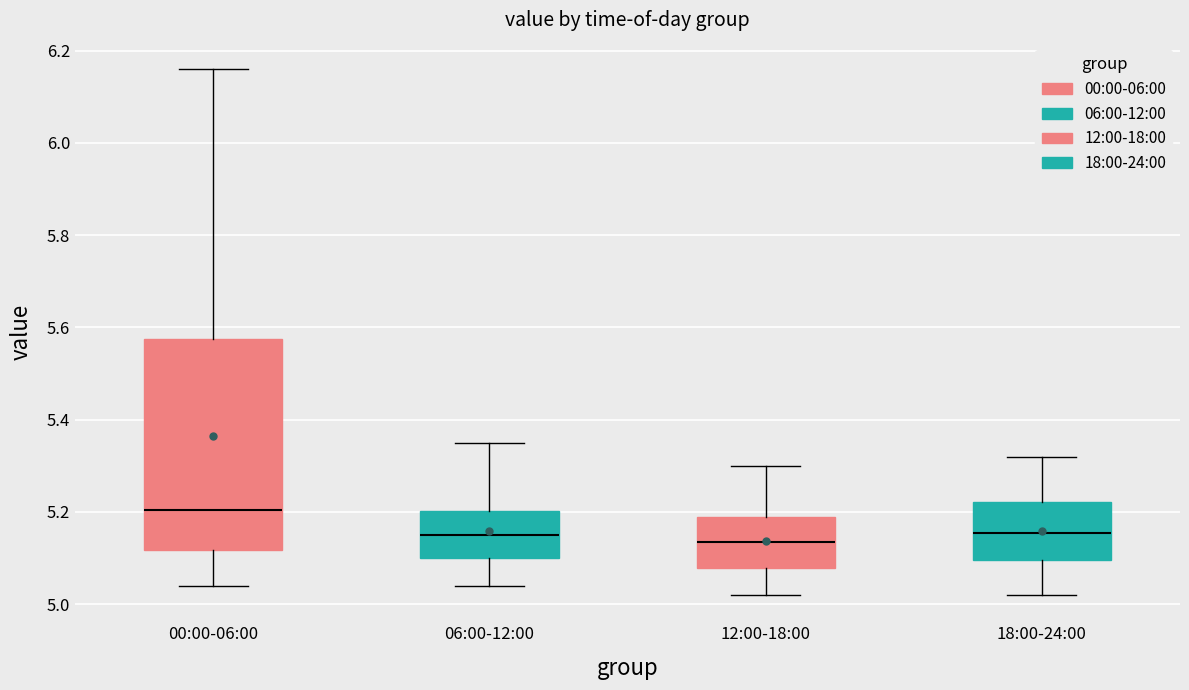

Which box is the tallest, from its lower edge to its upper edge?

00:00-06:00